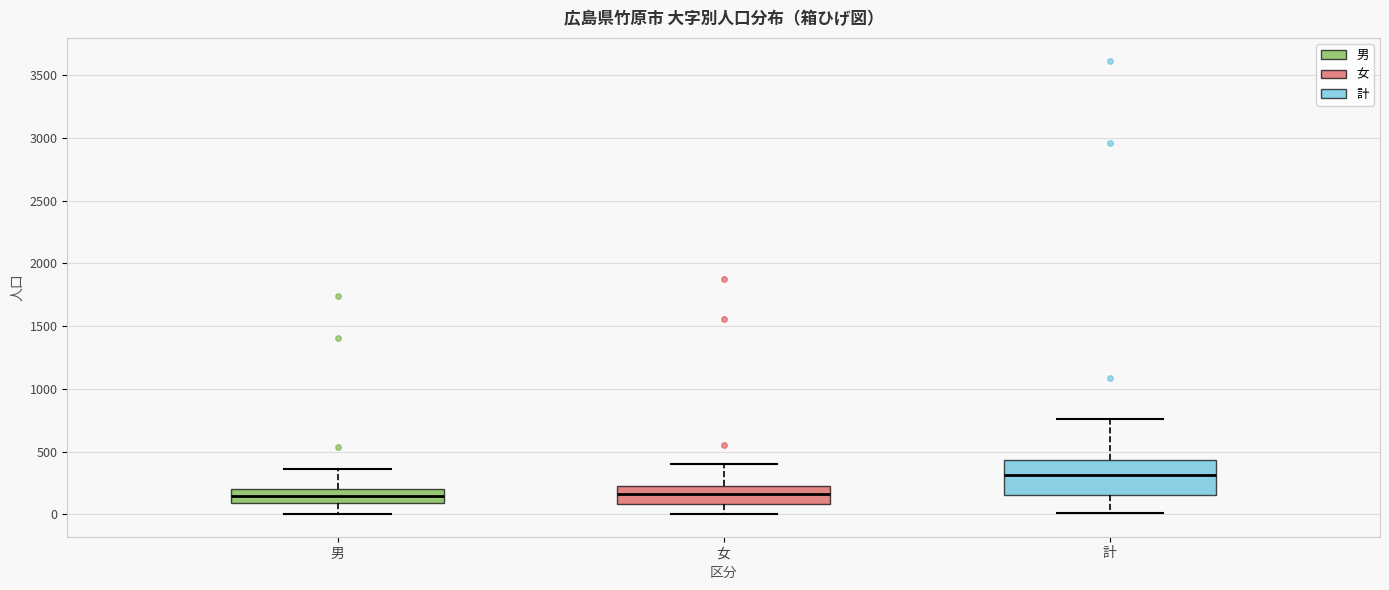

Reading left to right, read every box against the y-axis: the position of its median line, the range the box covers, and the ends of its whiskers. The values are not printed on the chart, so give them approximately, as read against the axis.

男: median 150, box 100 to 200, whiskers 0 to 350
女: median 150, box 100 to 250, whiskers 0 to 400
計: median 300, box 150 to 450, whiskers 0 to 750